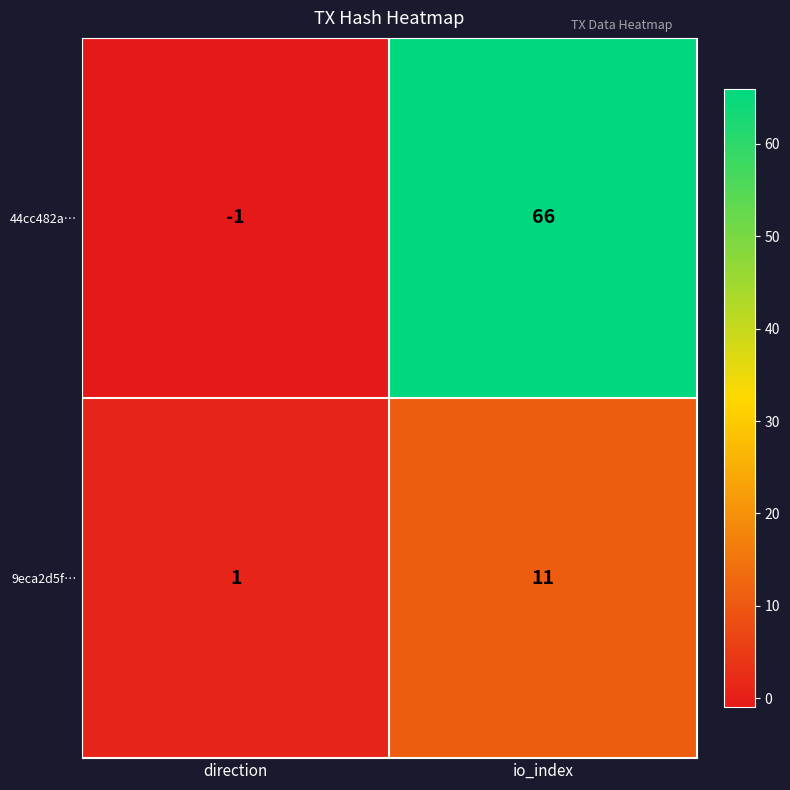

At which label is 44cc482a… closest to 32?

direction